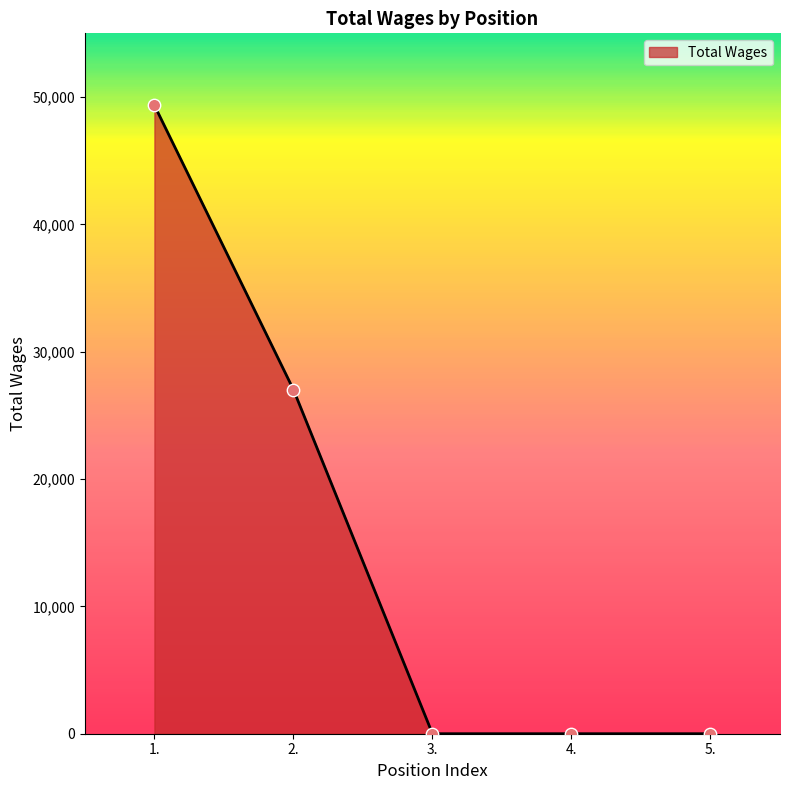

Between 4. and 1., which is larger?

1.